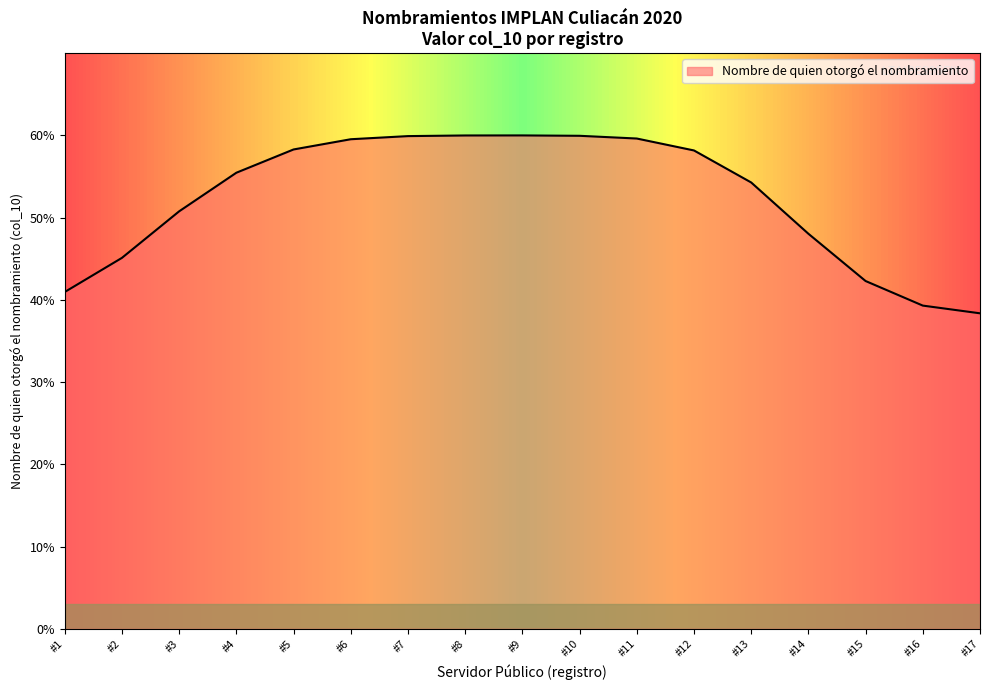

Does the chart display data point markers on the line(s)?

No